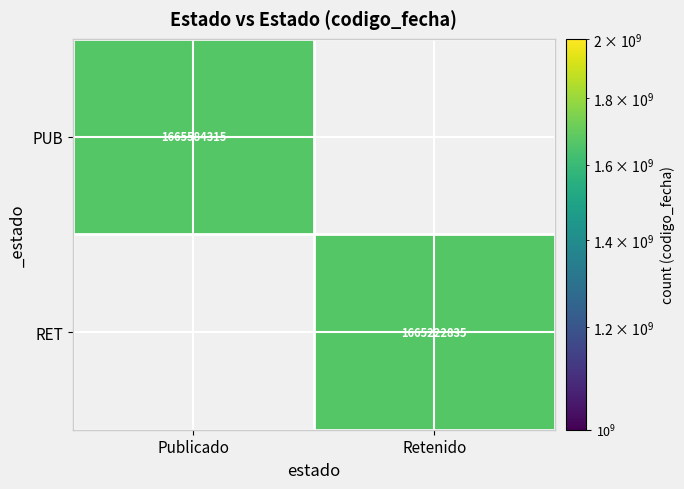

Is it true that RET equals 494227634 at Retenido?

False